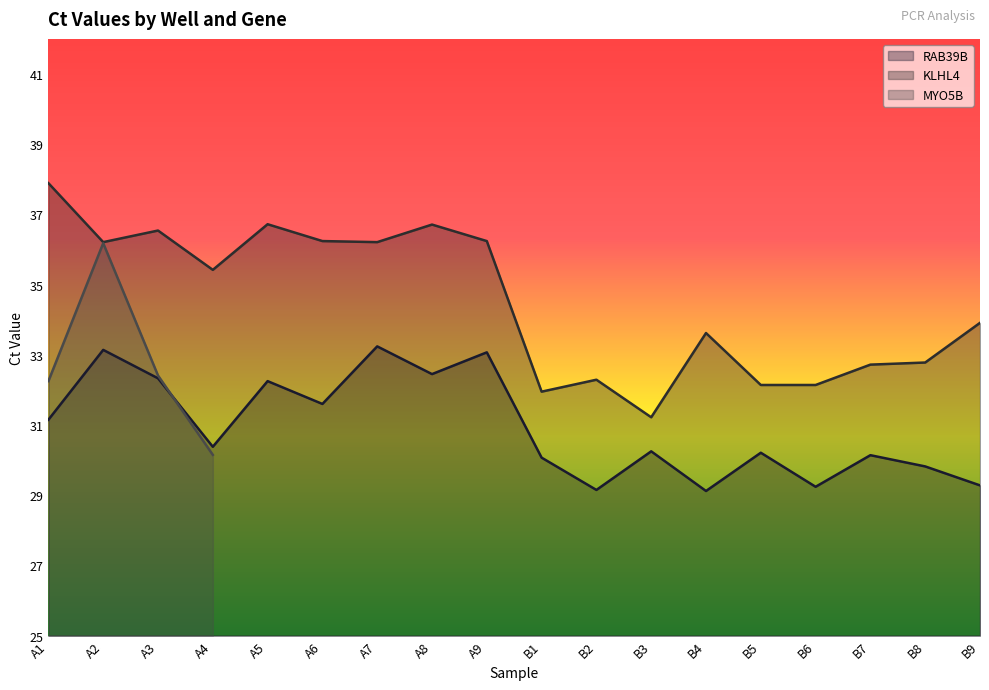

At B9, list the series in order from smallest to largest.

RAB39B, KLHL4